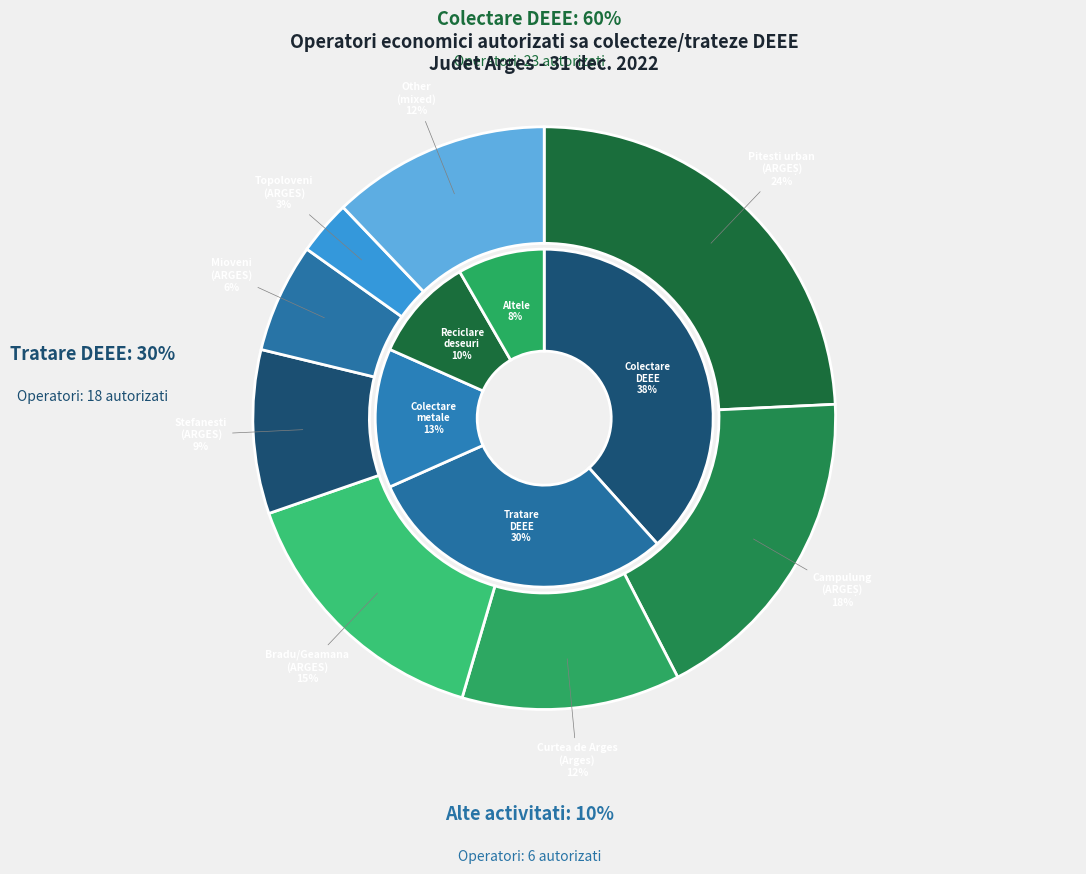

To the nearest percent, what is the difference between the ARGES and Arges slice percentages?

4%